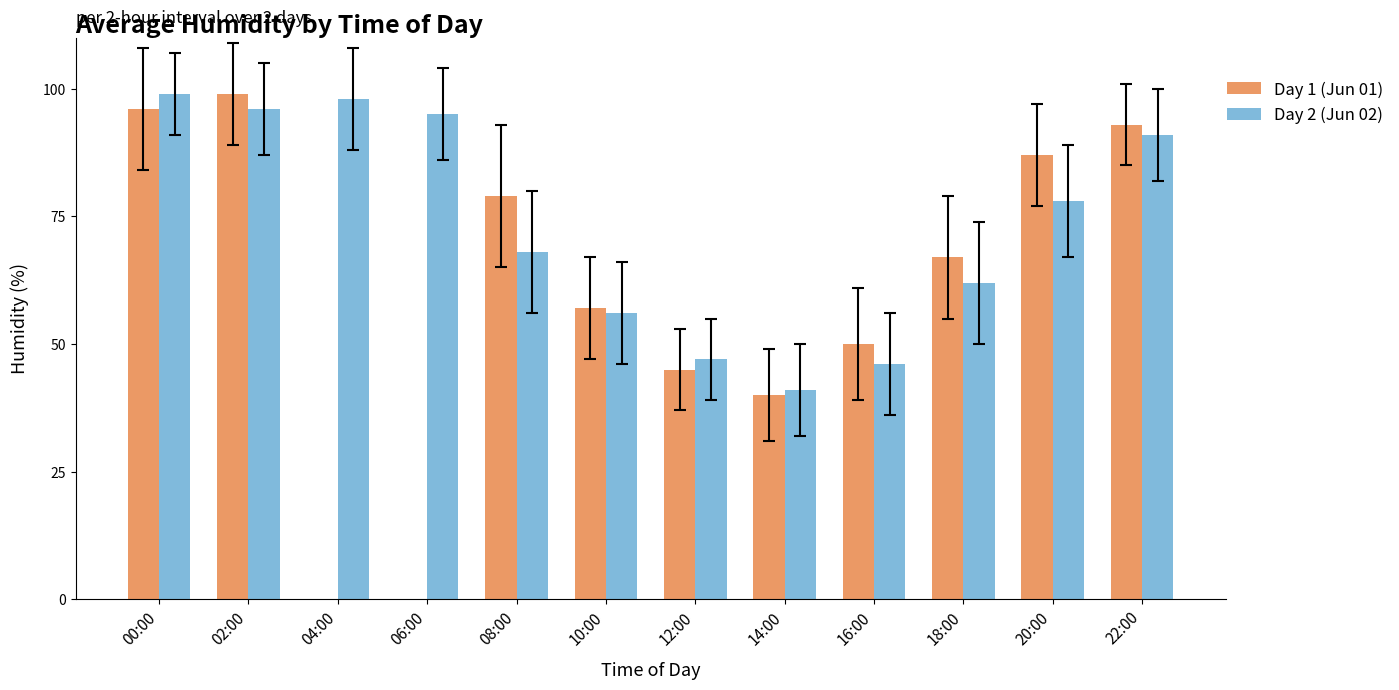

Which series has the largest range (max minus min)?

Day 1 (Jun 01)